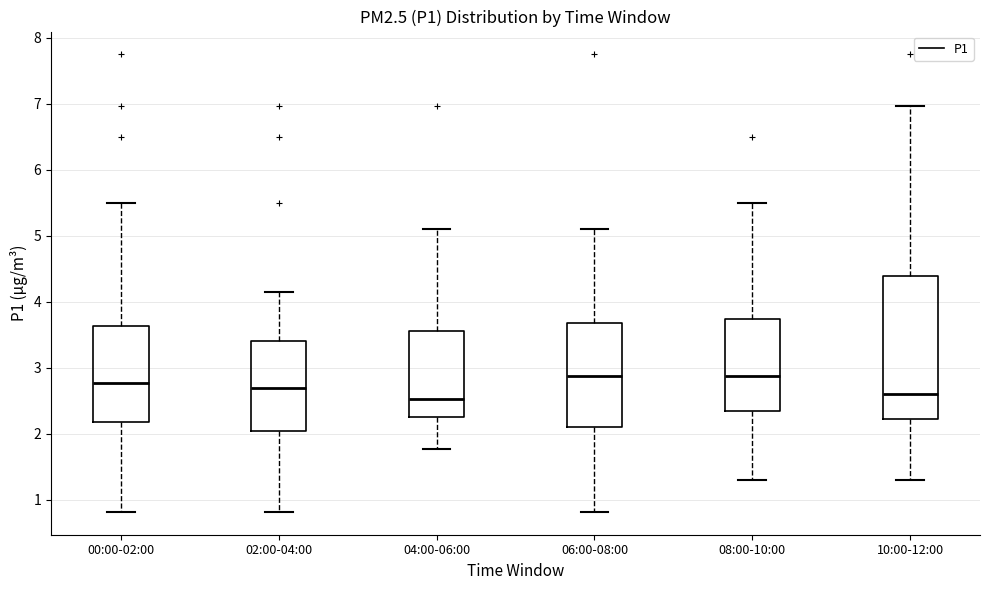

Reading left to right, read every box against the y-axis: the position of its median line, the range the box covers, and the ends of its whiskers. The values are not printed on the chart, so give them approximately, as read against the axis.

00:00-02:00: median 2.8, box 2.2 to 3.6, whiskers 0.8 to 5.5
02:00-04:00: median 2.7, box 2.1 to 3.4, whiskers 0.8 to 4.2
04:00-06:00: median 2.5, box 2.3 to 3.6, whiskers 1.8 to 5.1
06:00-08:00: median 2.9, box 2.1 to 3.7, whiskers 0.8 to 5.1
08:00-10:00: median 2.9, box 2.3 to 3.7, whiskers 1.3 to 5.5
10:00-12:00: median 2.6, box 2.2 to 4.4, whiskers 1.3 to 7.0